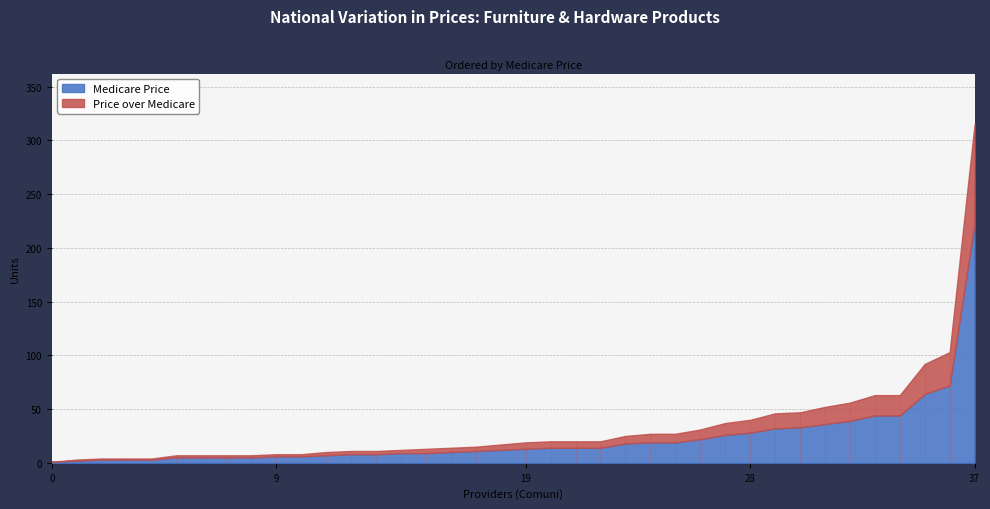

How many interior local valleys does the Price over Medicare series have?

11